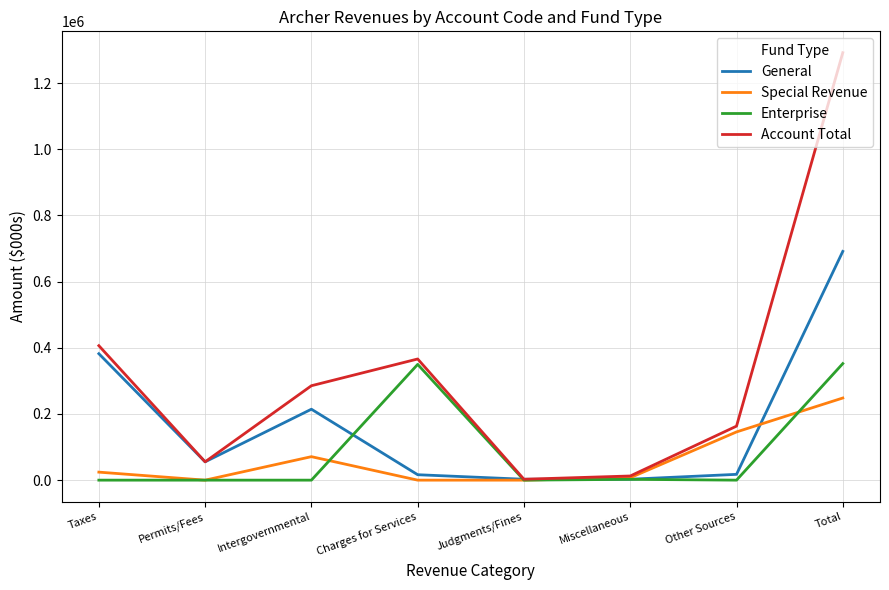

At which label is Account Total closest to 647197?

Taxes